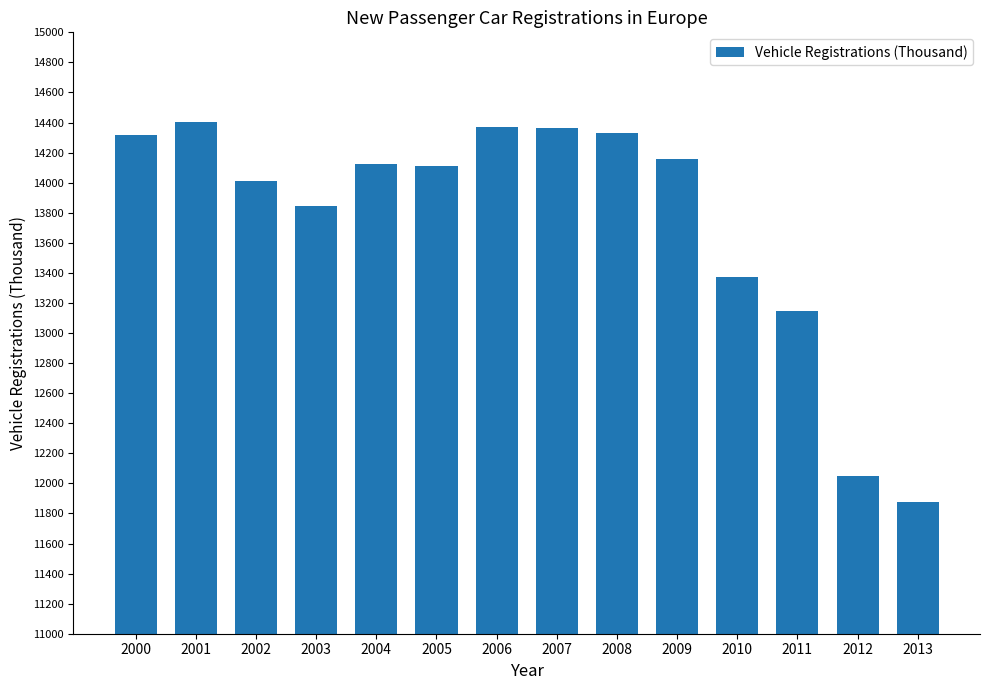

What is the change in value from 2007 to 2008?

-32.0